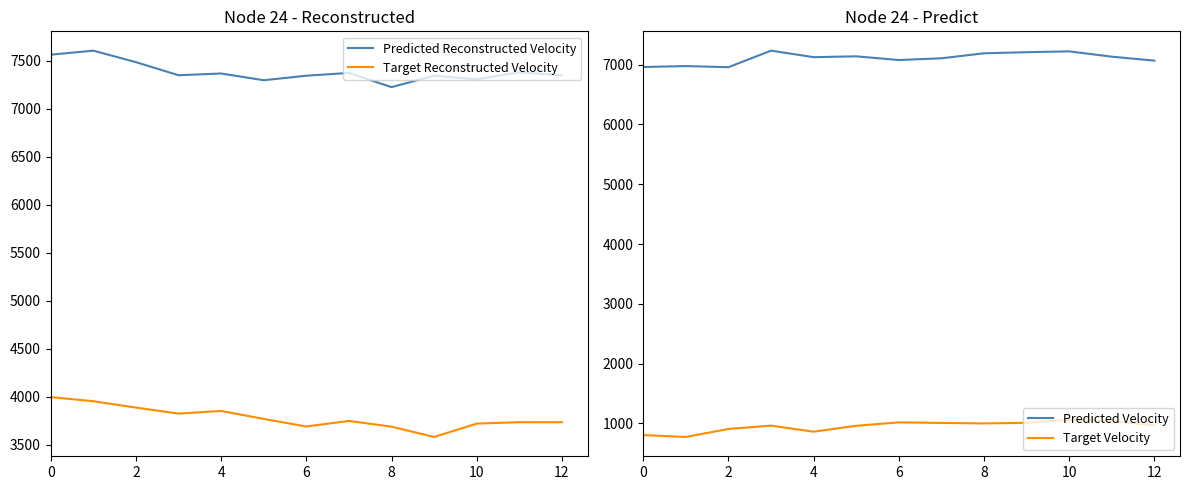

Rank the series by their maximum value, from lowest to highest.

Target Velocity, Target Reconstructed Velocity, Predicted Velocity, Predicted Reconstructed Velocity